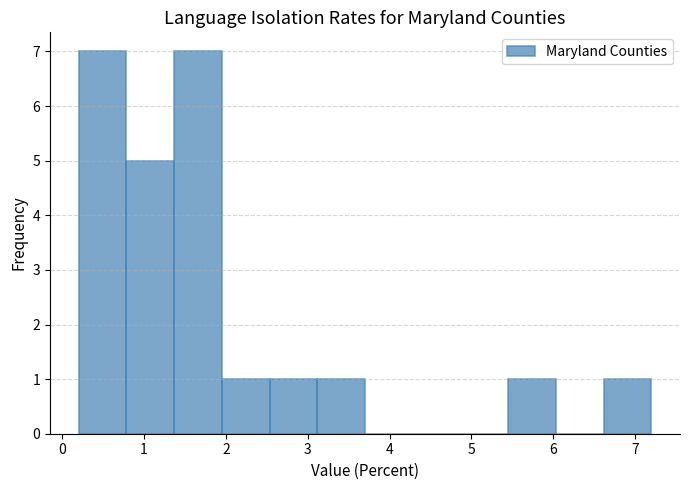

Reading left to right, transcribe this chart: for each bar, give the range it covers on the x-axis and its height. Neither the bar edges nor the heights are printed on the chart, so give them approximately, as read against the axes.

0.2 to 0.8: 7
0.8 to 1.4: 5
1.4 to 2.0: 7
2.0 to 2.5: 1
2.5 to 3.1: 1
3.1 to 3.7: 1
3.7 to 4.3: 0
4.3 to 4.9: 0
4.9 to 5.5: 0
5.5 to 6.0: 1
6.0 to 6.6: 0
6.6 to 7.2: 1